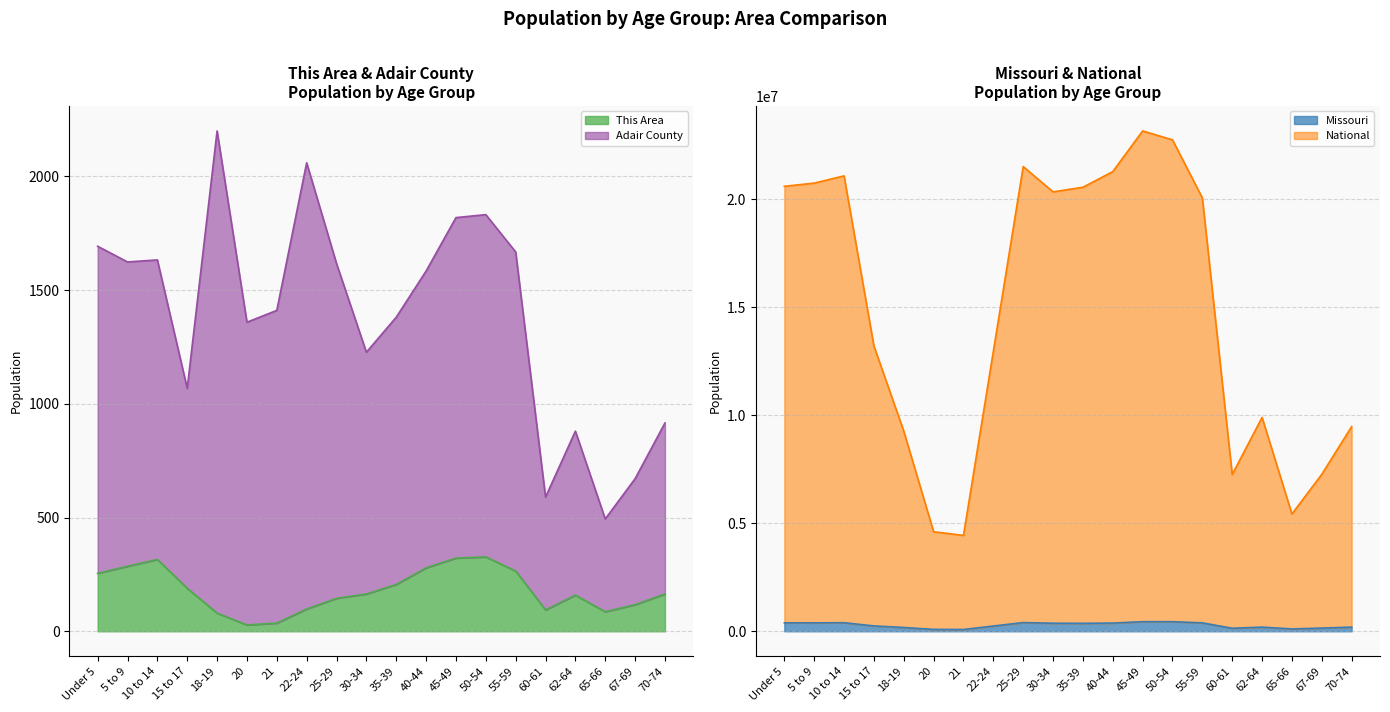

Which category has the highest value in the This Area series?

50-54